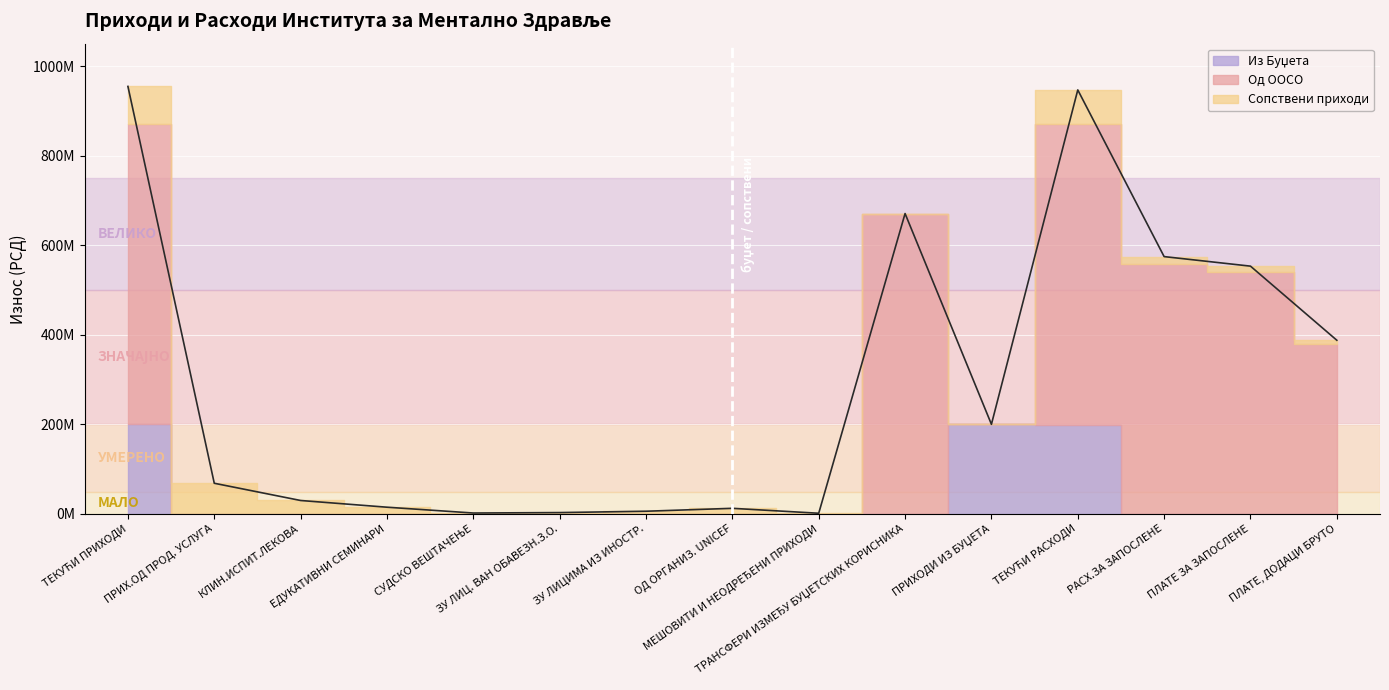

At how many categories does at least one series exceed 643995195?

3